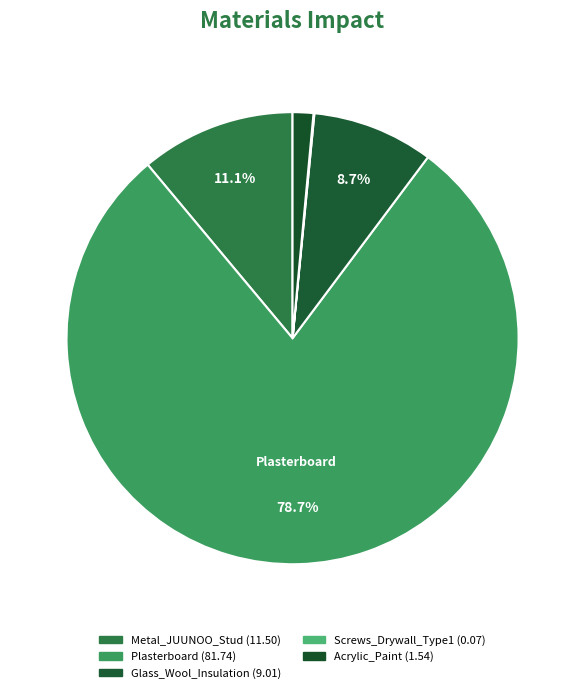

To the nearest percent, what is the difference between the Screws_Drywall_Type1 and Plasterboard slice percentages?

79%